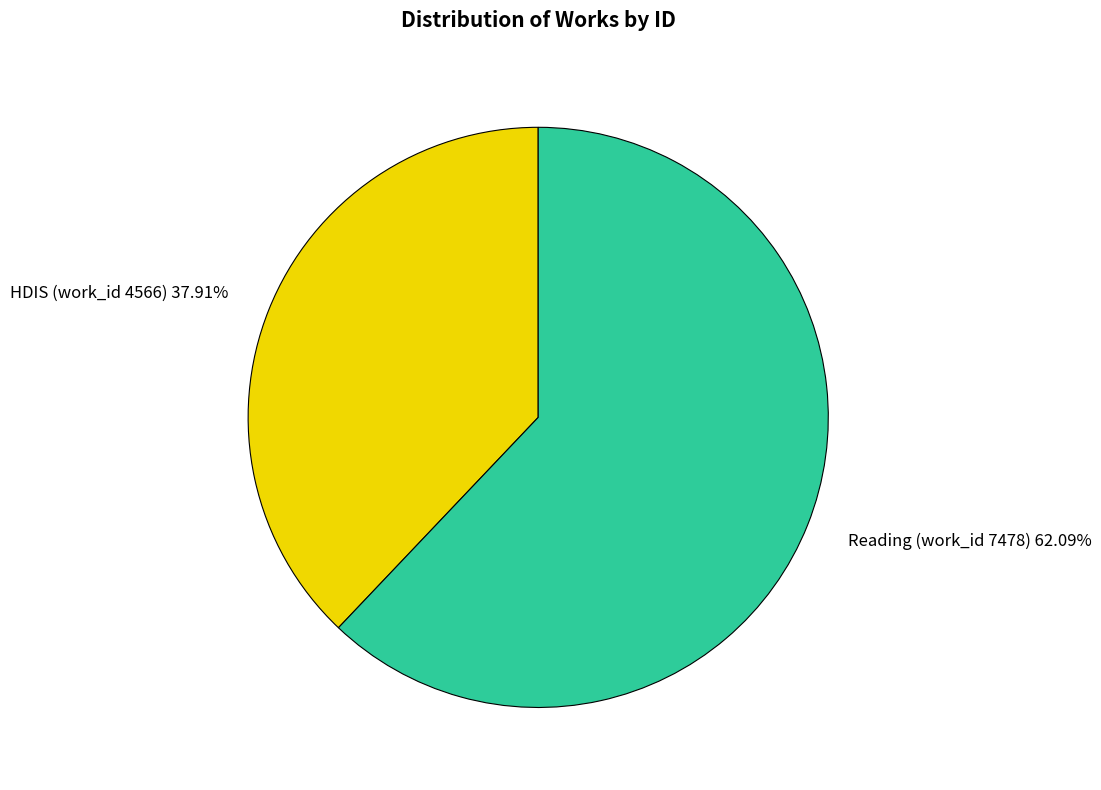

To the nearest percent, what is the average slice percentage?

50%